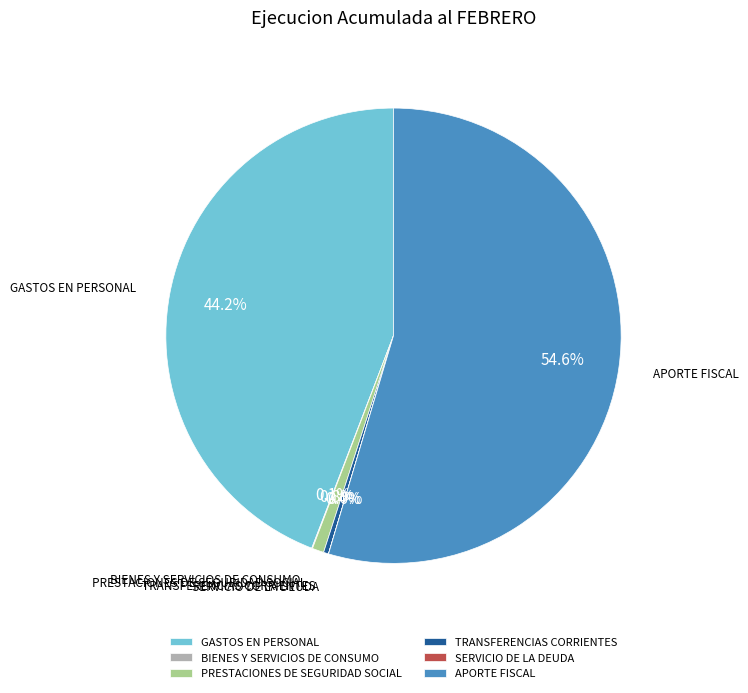

Which slice represents more than half of the pie?

APORTE FISCAL